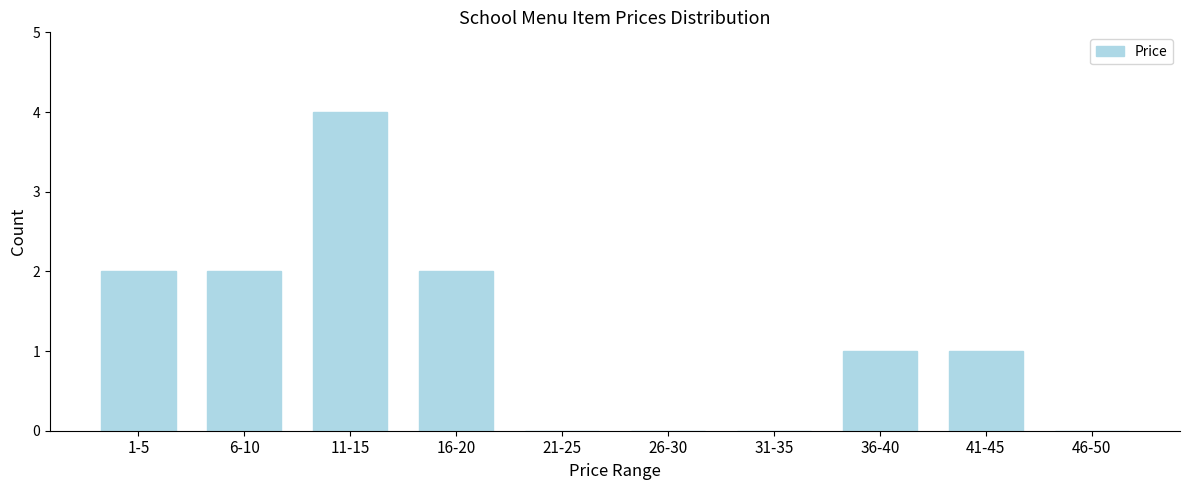

Reading left to right, what are all the values shown in this chart?

1-5=2	6-10=2	11-15=4	16-20=2	21-25=0	26-30=0	31-35=0	36-40=1	41-45=1	46-50=0